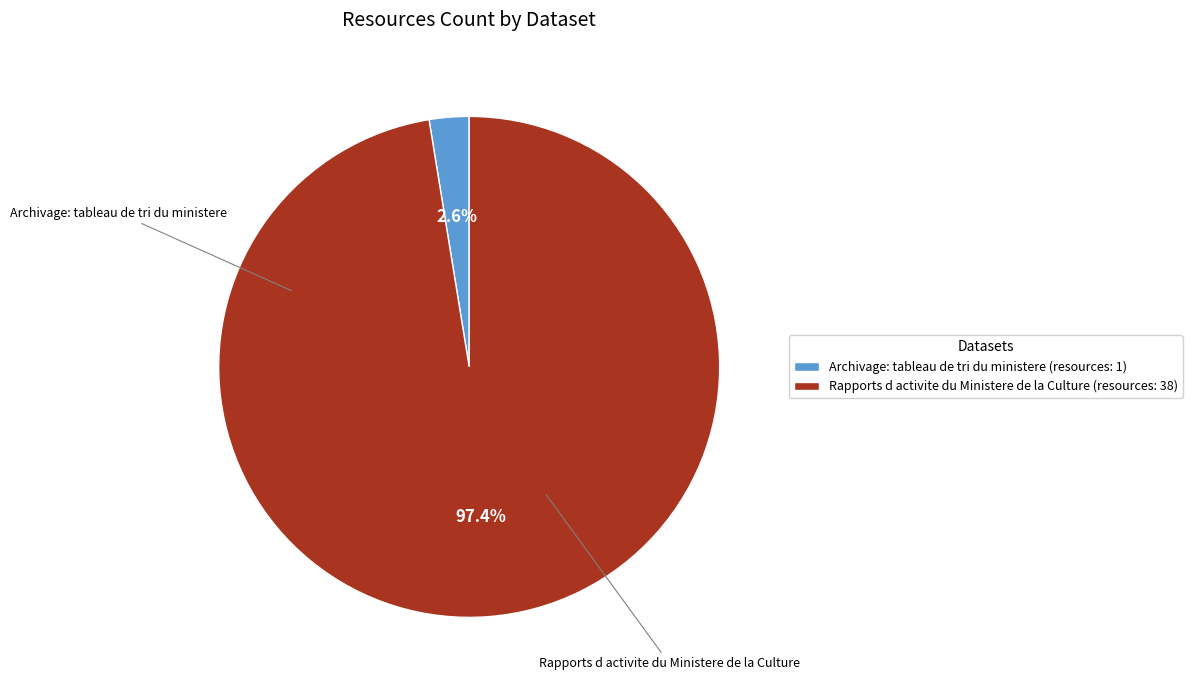

True or false: Archivage: tableau de tri du ministere accounts for 3% of the total.

True